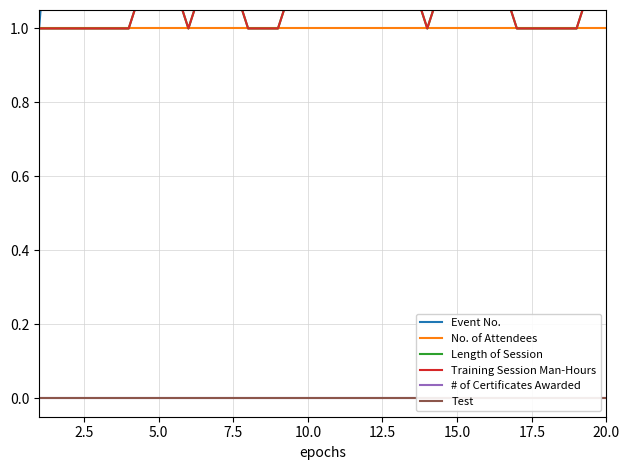

Reading left to right, what are all the values shown in this chart?

Event No.: 1.0	2.0	3.0	4.0	5.0	6.0	7.0	8.0	9.0	10.0	11.0	12.0	13.0	14.0	15.0	16.0	17.0	18.0	19.0	20.0
No. of Attendees: 1.0	1.0	1.0	1.0	1.0	1.0	1.0	1.0	1.0	1.0	1.0	1.0	1.0	1.0	1.0	1.0	1.0	1.0	1.0	1.0
Length of Session: 1.0	1.0	1.0	1.0	1.2	1.0	1.2	1.0	1.0	1.2	1.2	1.2	1.2	1.0	1.2	1.2	1.0	1.0	1.0	1.2
Training Session Man-Hours: 1.0	1.0	1.0	1.0	1.2	1.0	1.2	1.0	1.0	1.2	1.2	1.2	1.2	1.0	1.2	1.2	1.0	1.0	1.0	1.2
# of Certificates Awarded: 0.0	0.0	0.0	0.0	0.0	0.0	0.0	0.0	0.0	0.0	0.0	0.0	0.0	0.0	0.0	0.0	0.0	0.0	0.0	0.0
Test: 0.0	0.0	0.0	0.0	0.0	0.0	0.0	0.0	0.0	0.0	0.0	0.0	0.0	0.0	0.0	0.0	0.0	0.0	0.0	0.0